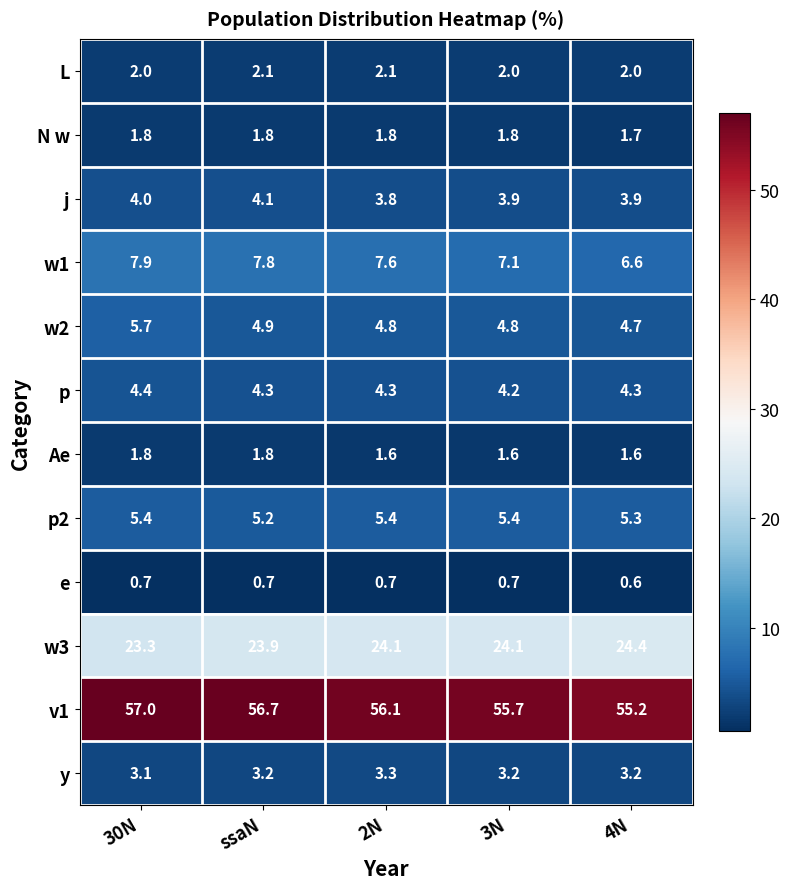

Is the value of j at 3N greater than the value of e at 3N?

Yes